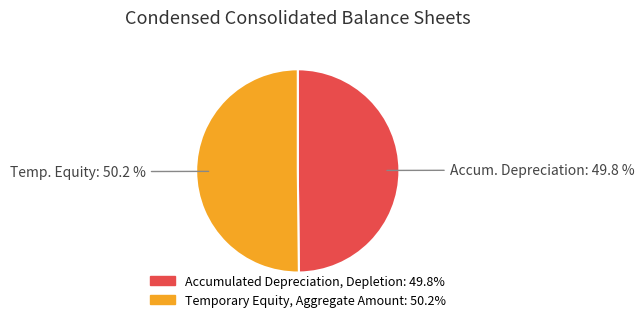

How many segments does this pie chart have?

2